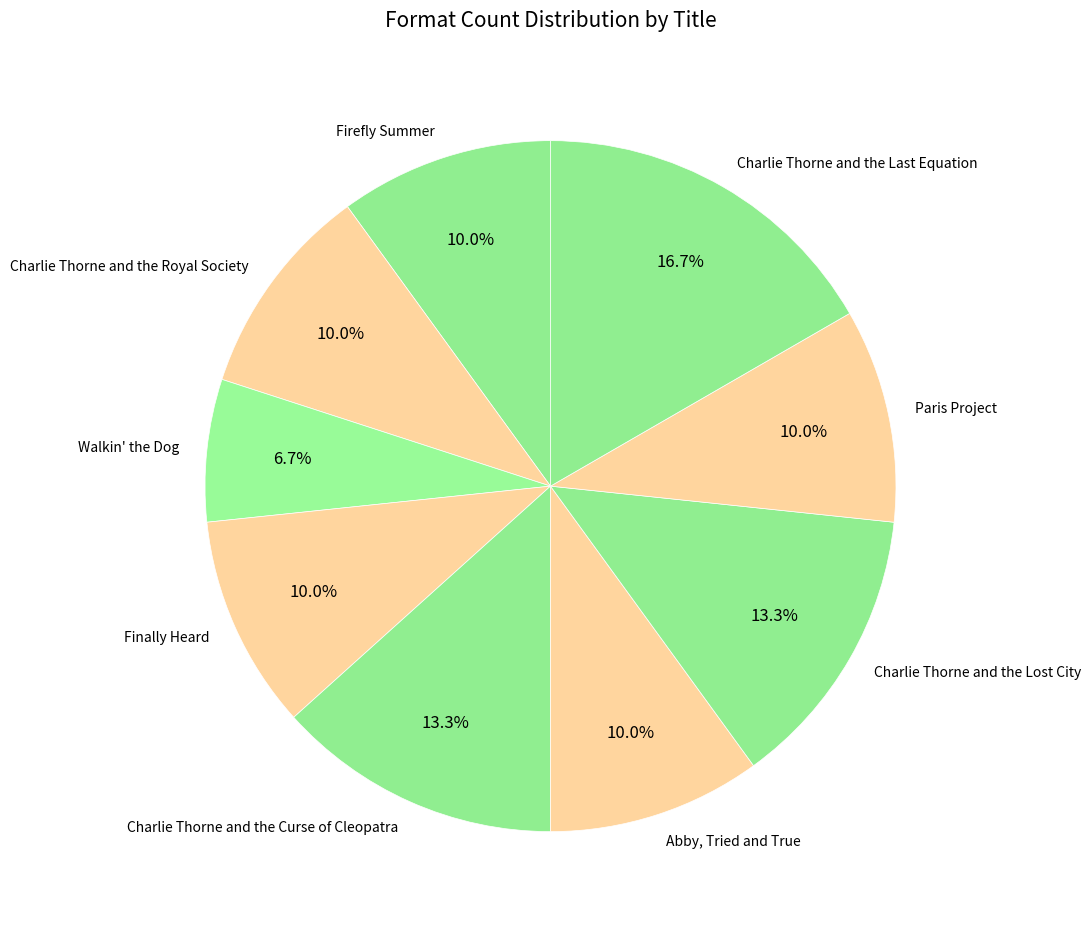

To the nearest percent, what portion does Abby, Tried and True represent?

10%